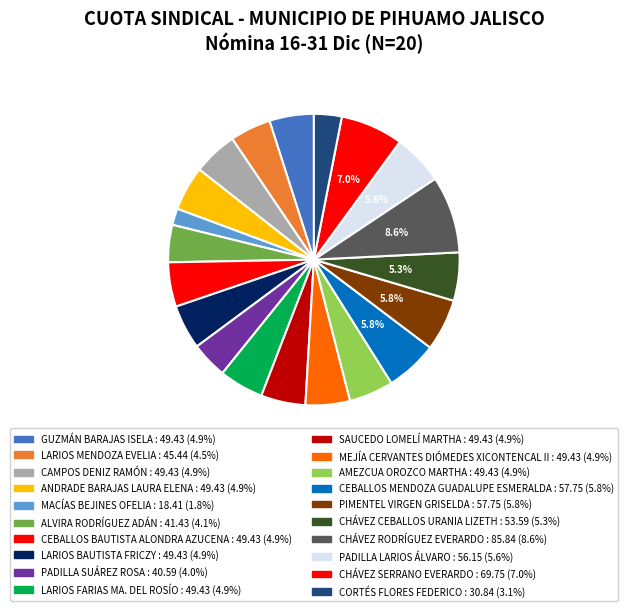

Count the number of slices in the pie.

20